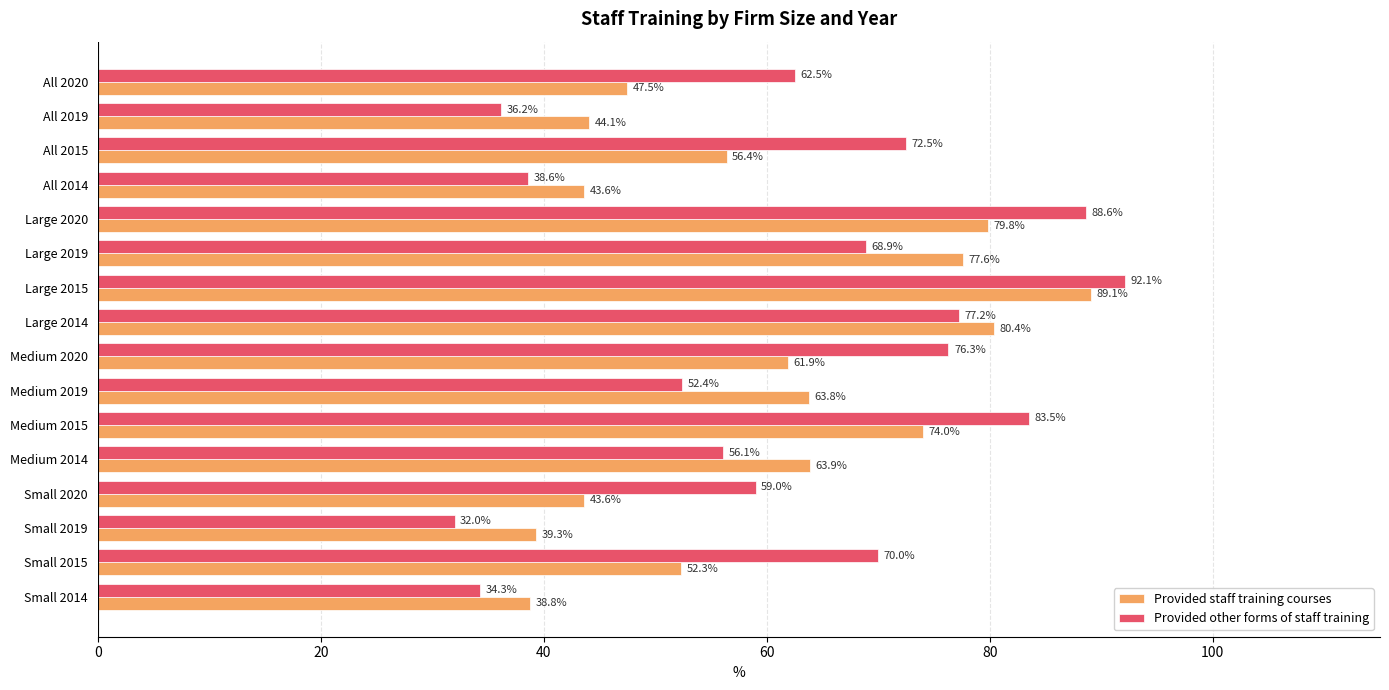

Which category has the lowest value in the Provided staff training courses series?

Small 2014